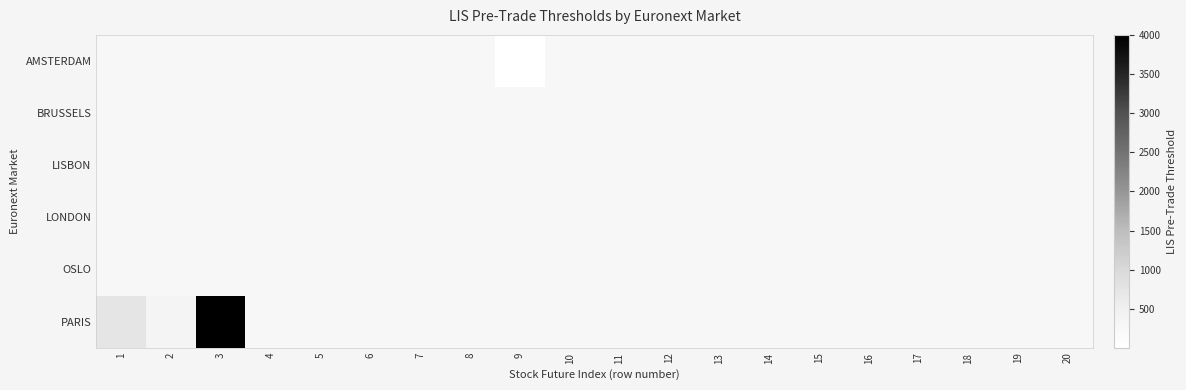

What is the smallest value displayed?

5